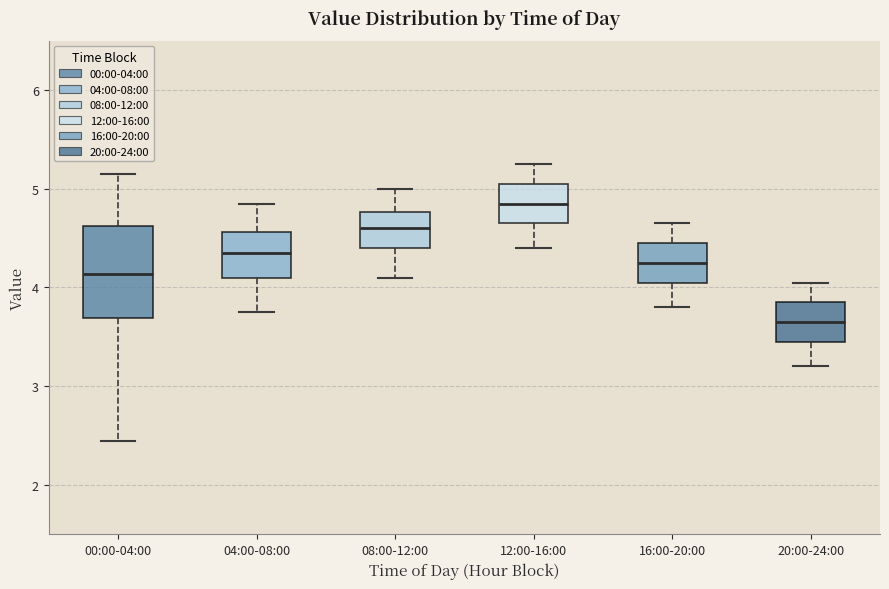

Which box has the highest median line?

12:00-16:00